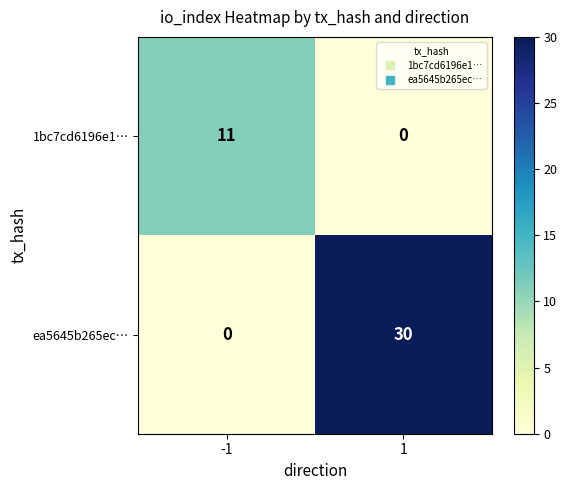

What is the approximate value of ea5645b265ec… at 1?

30